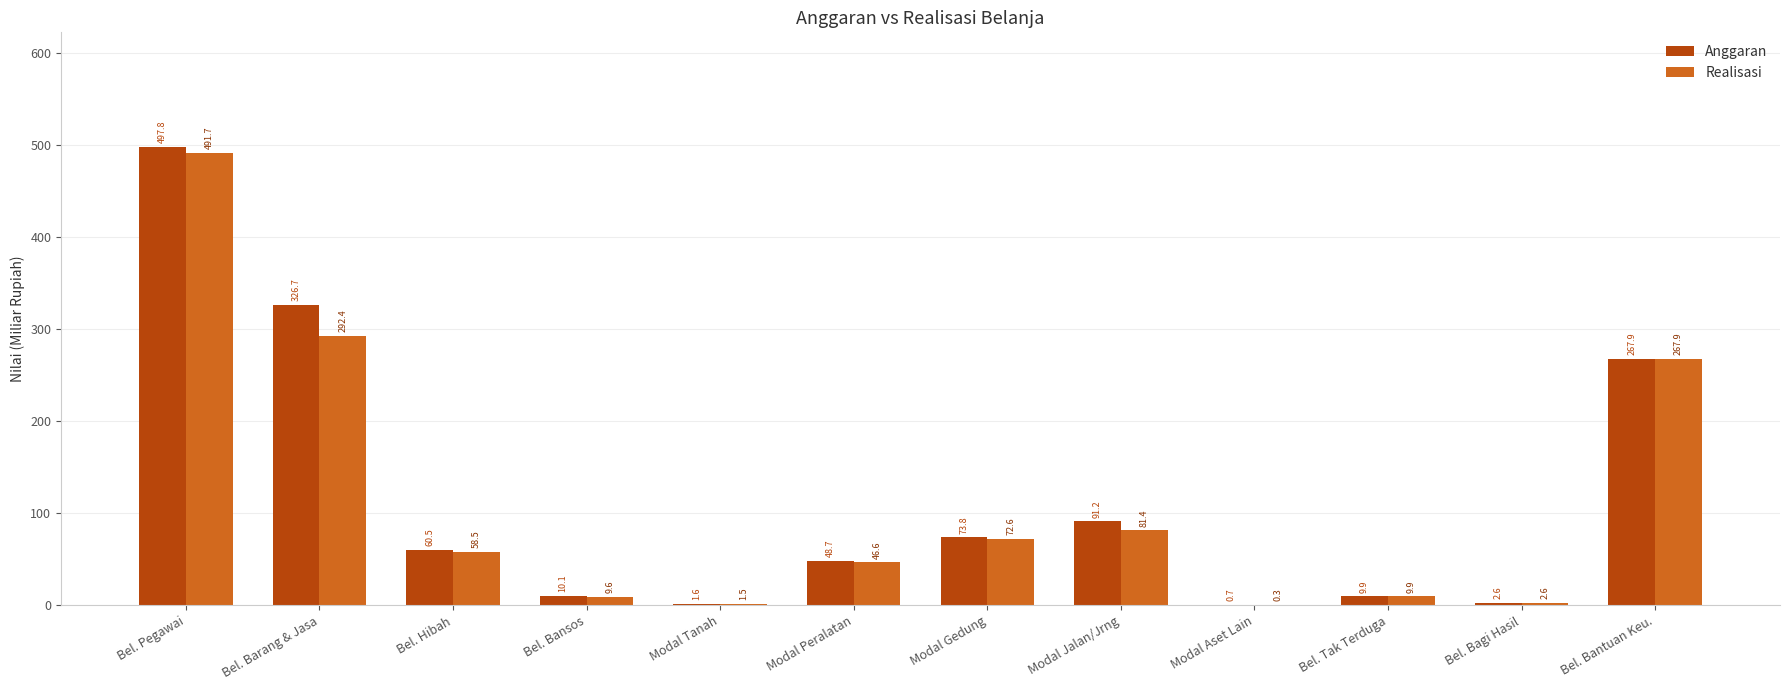

Which series has the largest range (max minus min)?

Anggaran